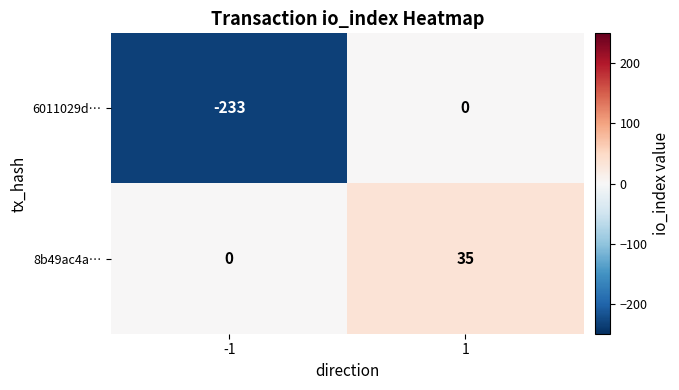

Reading left to right, transcribe all the data shown in this chart.

6011029d…: -1=-233	1=0
8b49ac4a…: -1=0	1=35